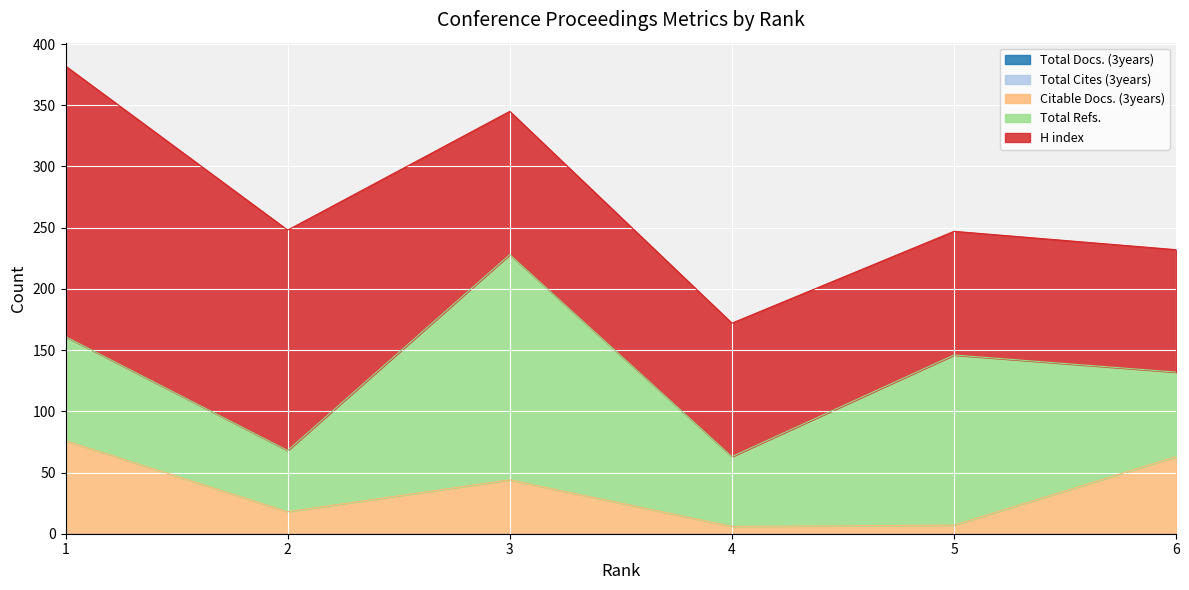

Is it true that Total Cites (3years) equals 0 at 4?

True